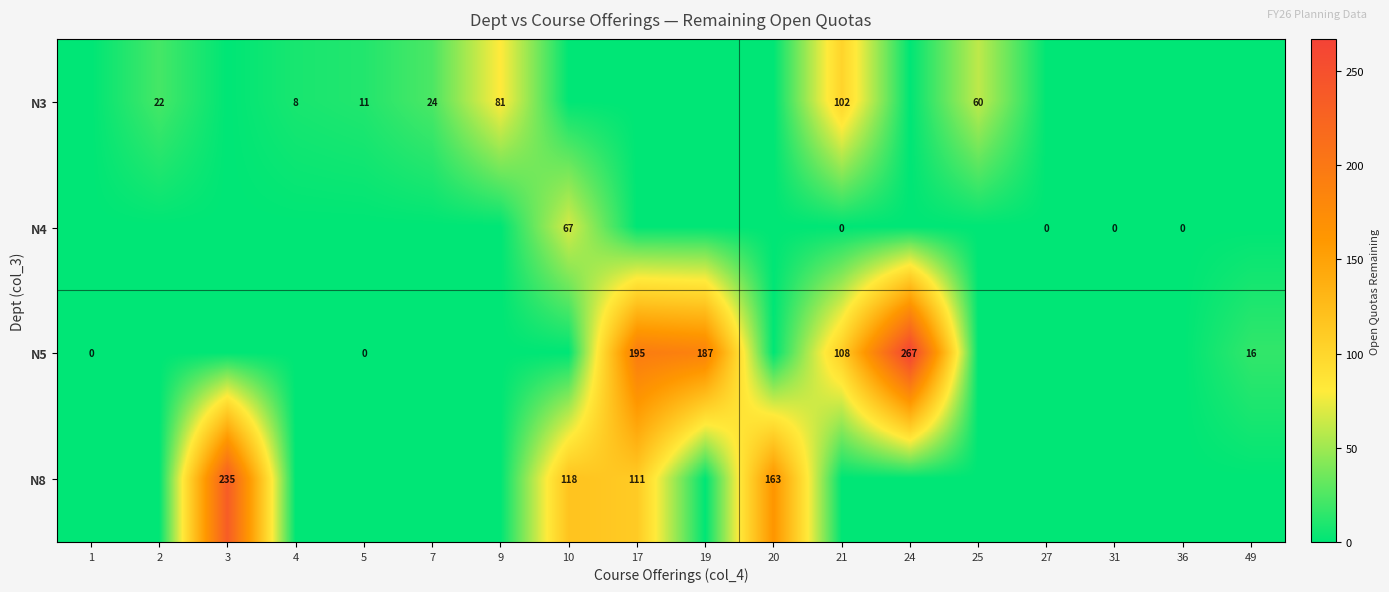

True or false: N3 has a value of 35 at 2.

False